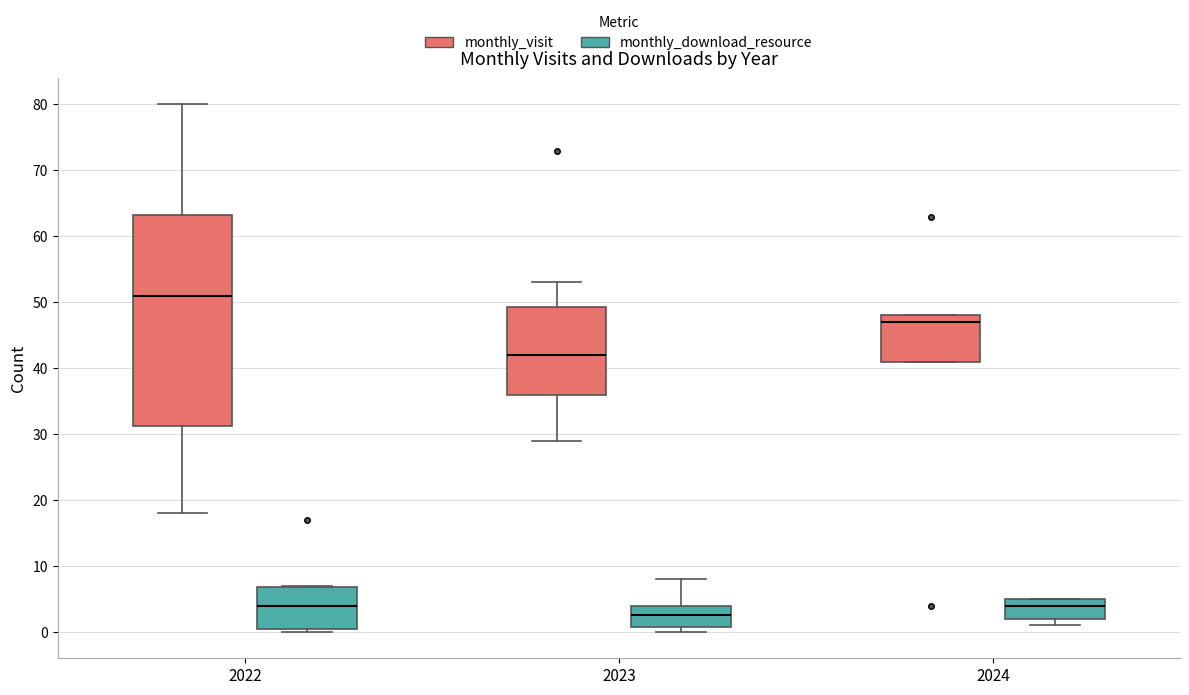

Which box has the highest median line?

2022 (monthly_visit)